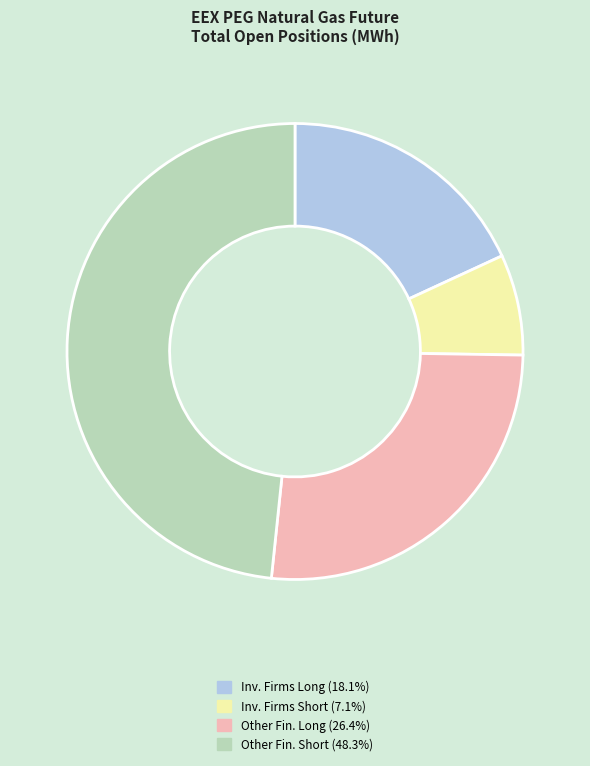

Is there any slice that represents more than half of the pie?

No